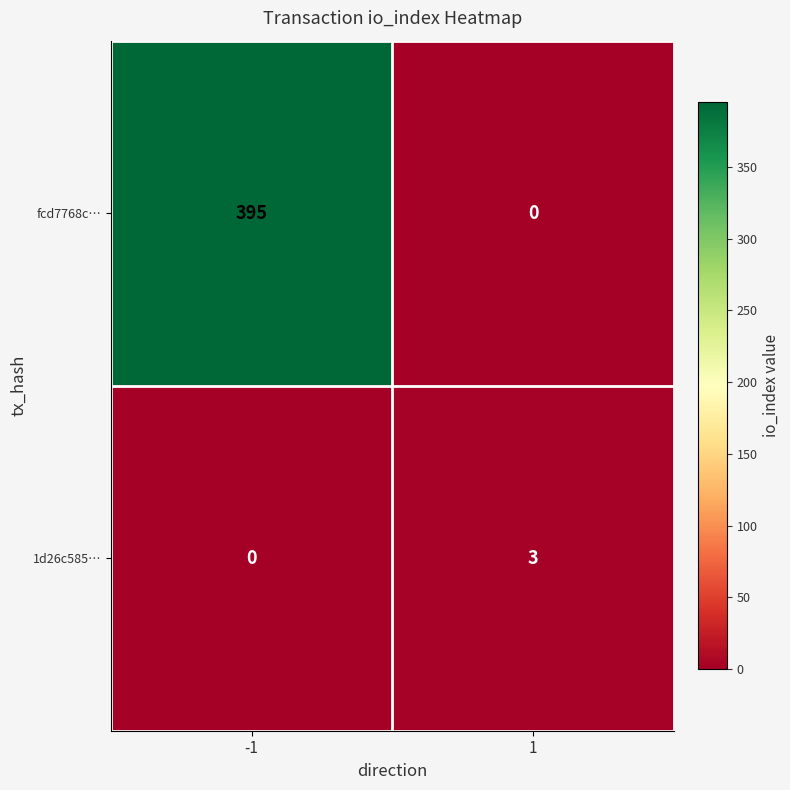

What is the sum of the fcd7768c… values at -1 and 1?

395